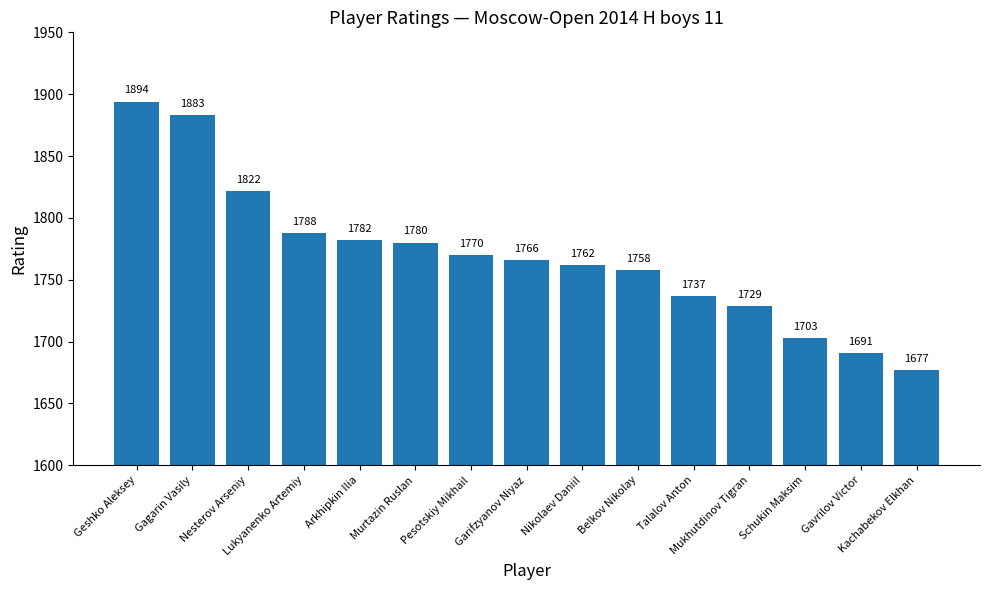

True or false: the data shows 3049 at Schukin Maksim.

False